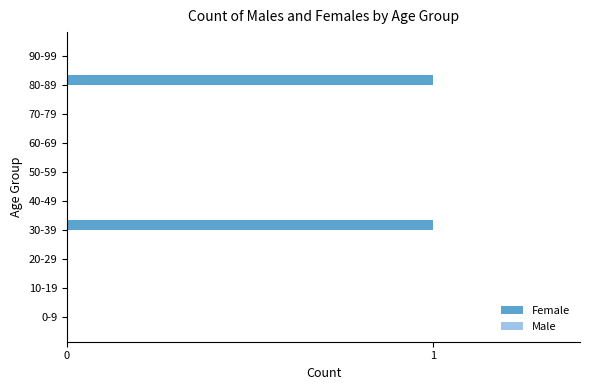

Between 80-89 and 40-49, which is larger?

80-89